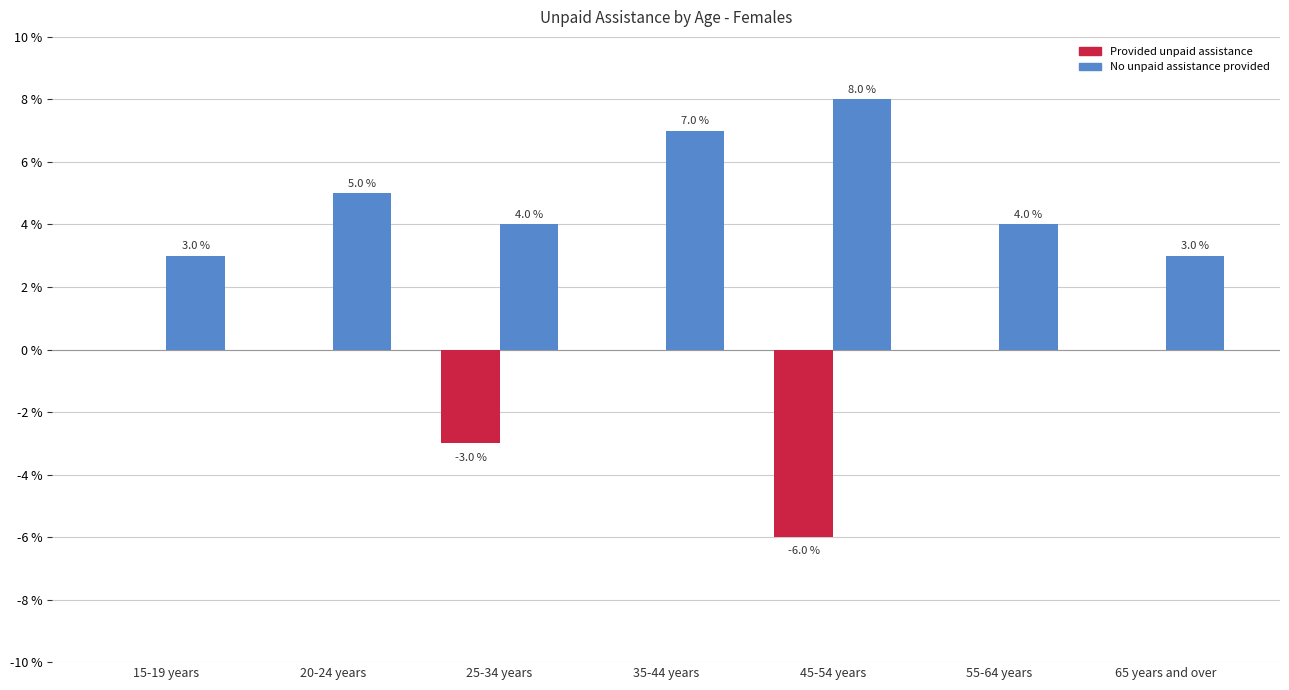

What is the highest value of the No unpaid assistance provided series?

8